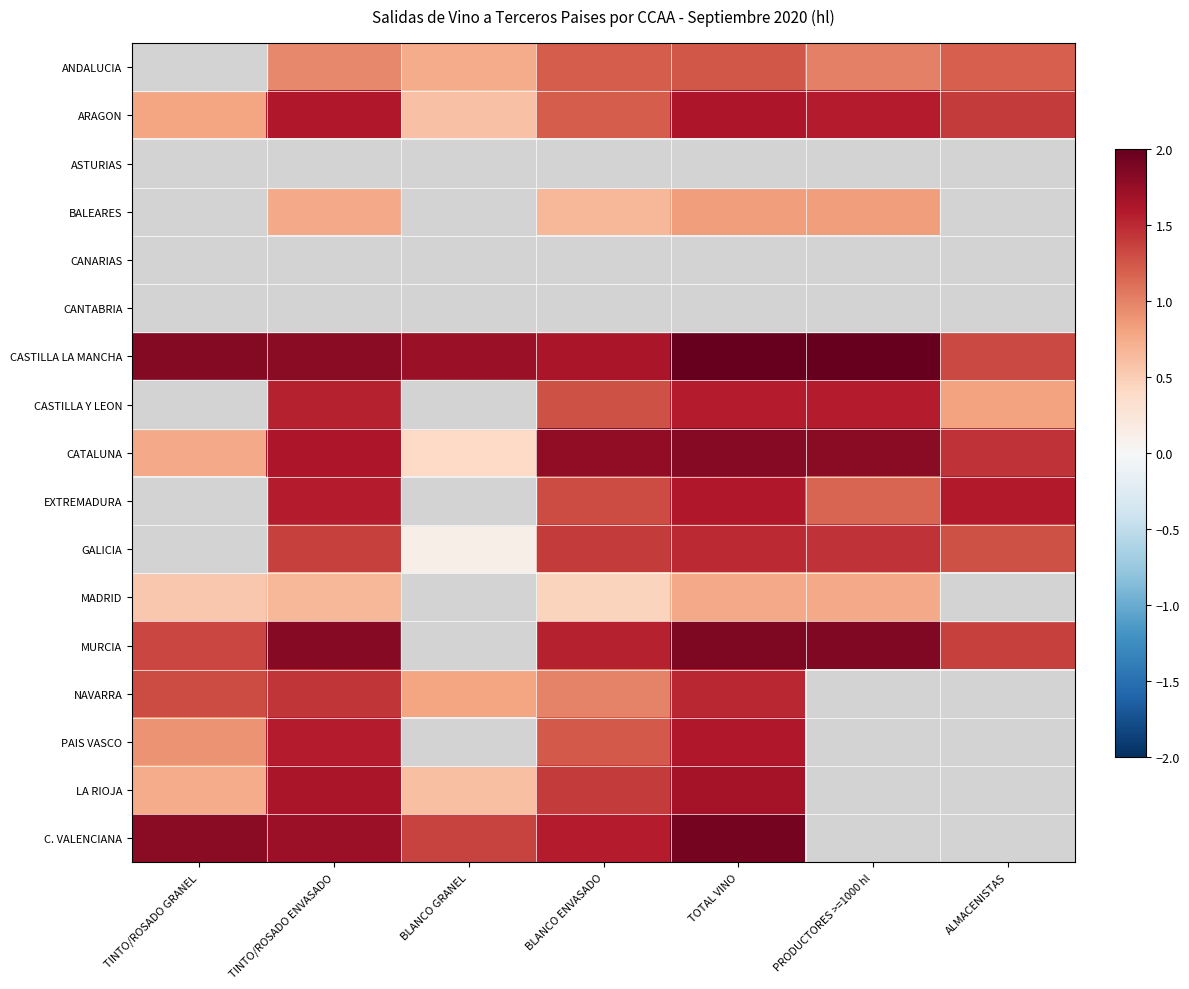

Which category has the highest value across all series?

TOTAL VINO